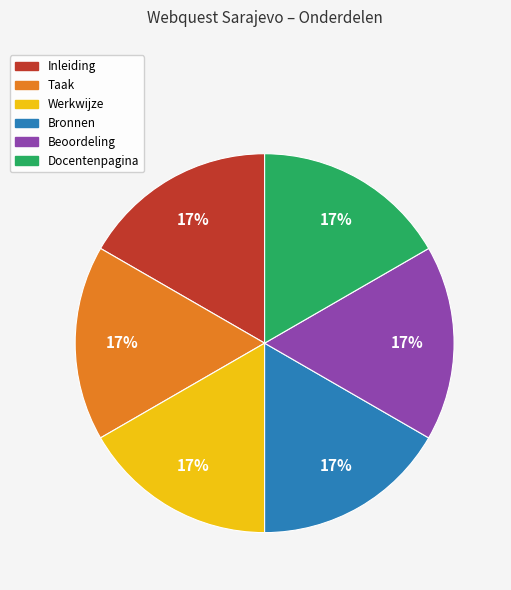

What is the ratio of the value at Docentenpagina to the value at Beoordeling?

1.0